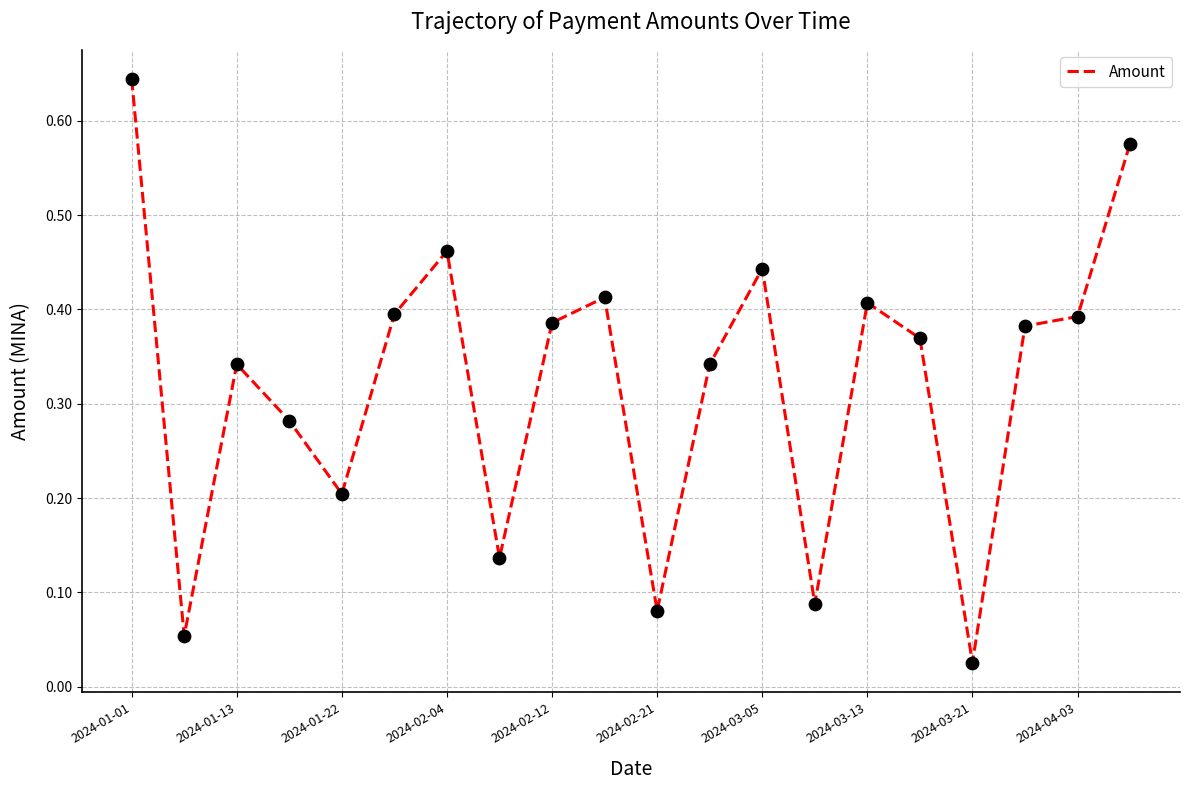

Does the chart have visible grid lines?

Yes